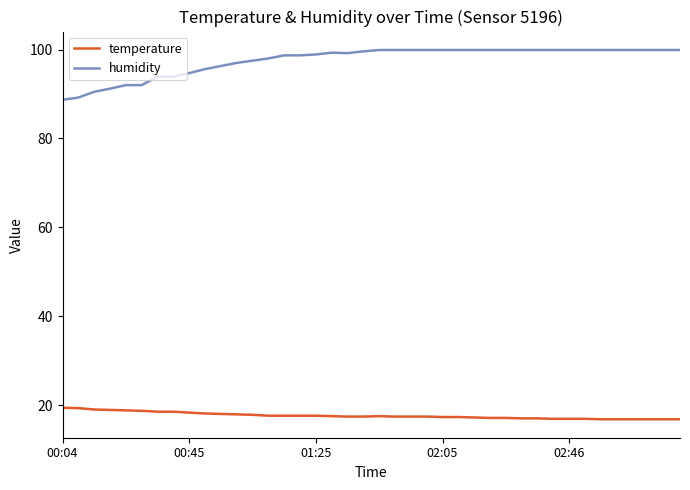

Which series has the largest total across all categories?

humidity